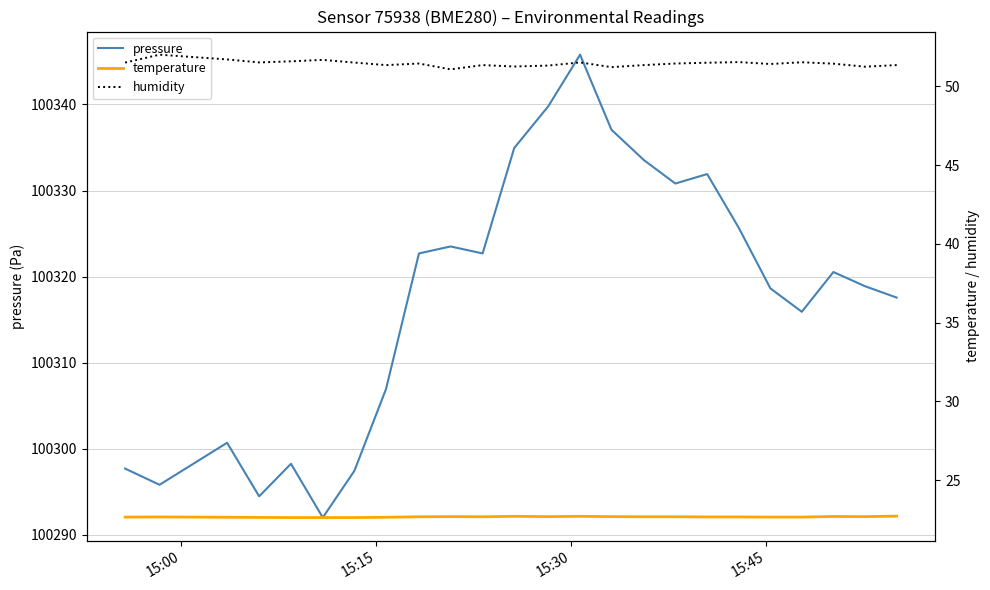

Which series has the largest total across all categories?

pressure